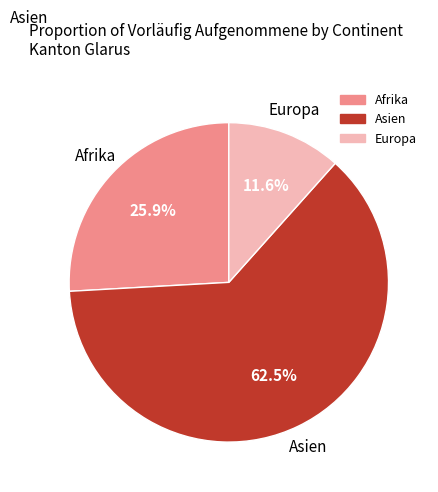

Is the sum of Europa and Afrika greater than half?

No